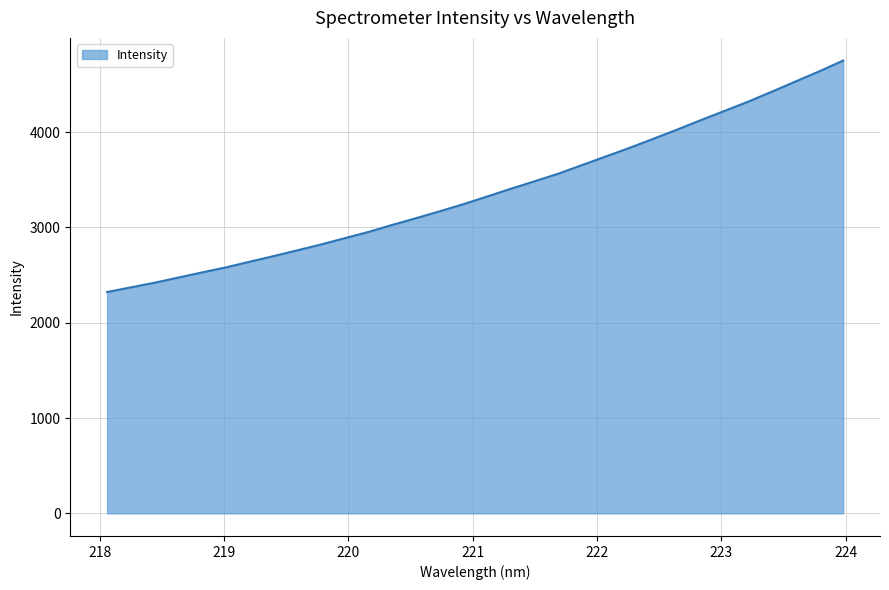

What is the greatest value displayed?

4750.5